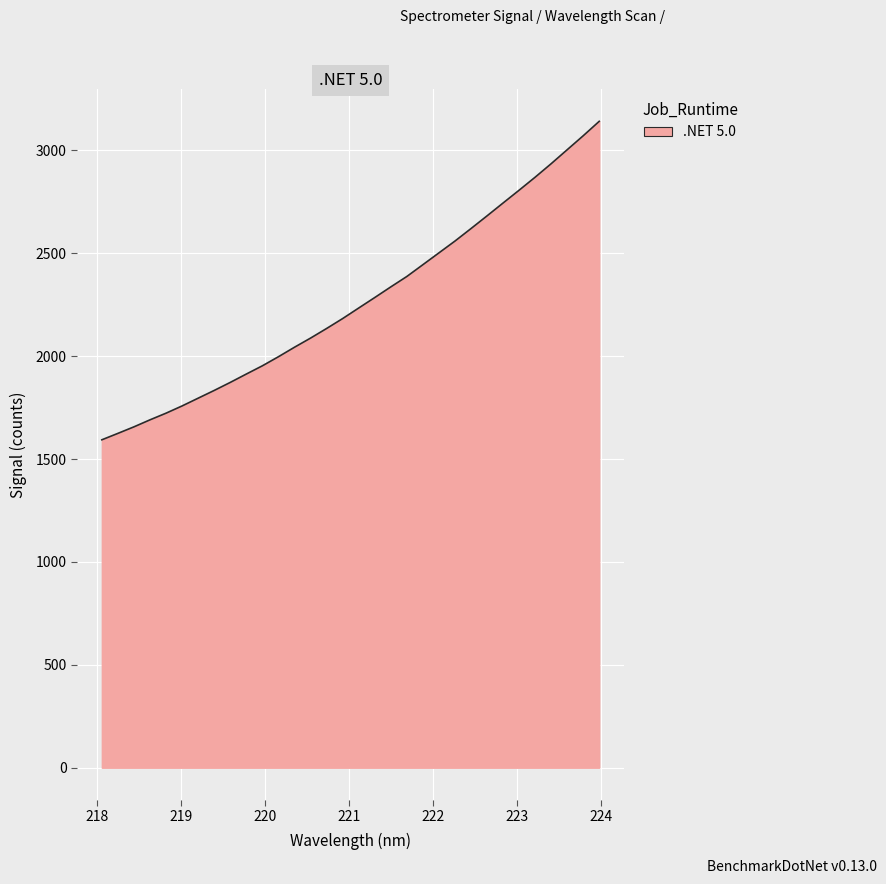

What is the difference between the second highest and minimum values?

1477.5